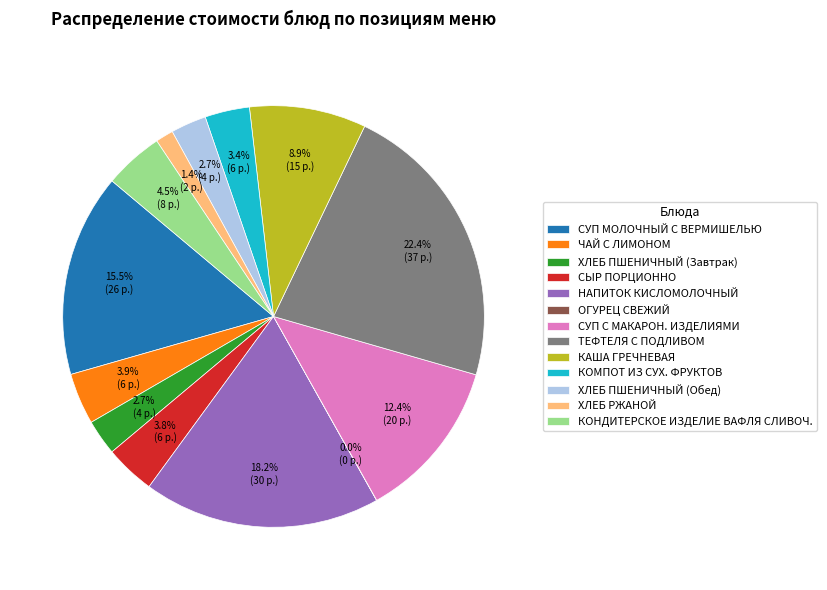

True or false: ХЛЕБ РЖАНОЙ accounts for 1% of the total.

True